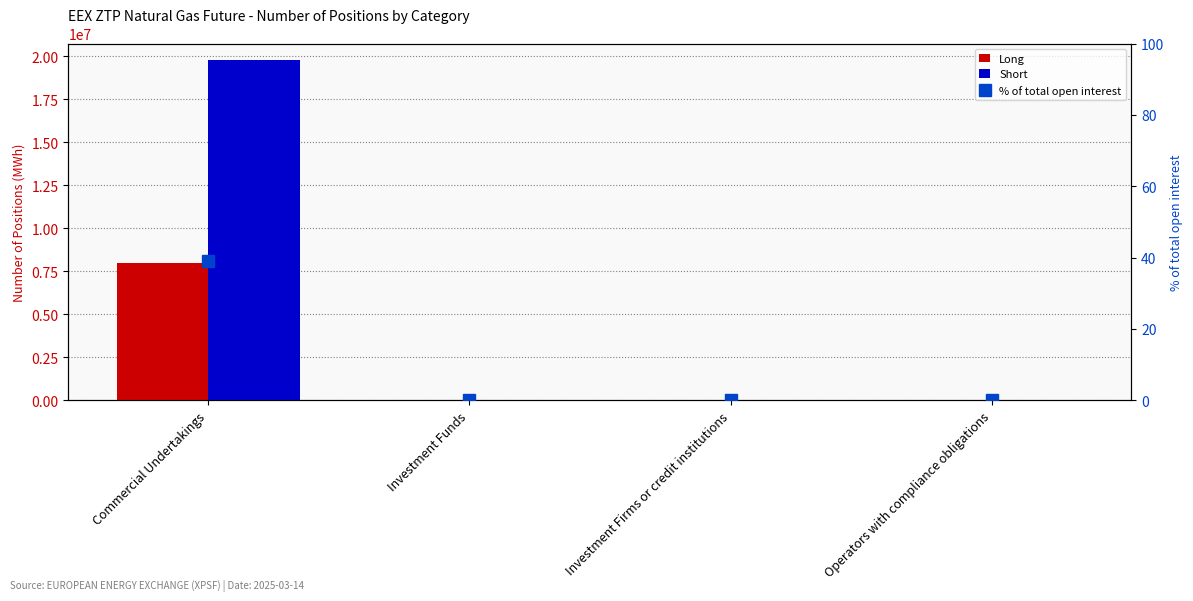

Does the chart contain stacked bars?

No